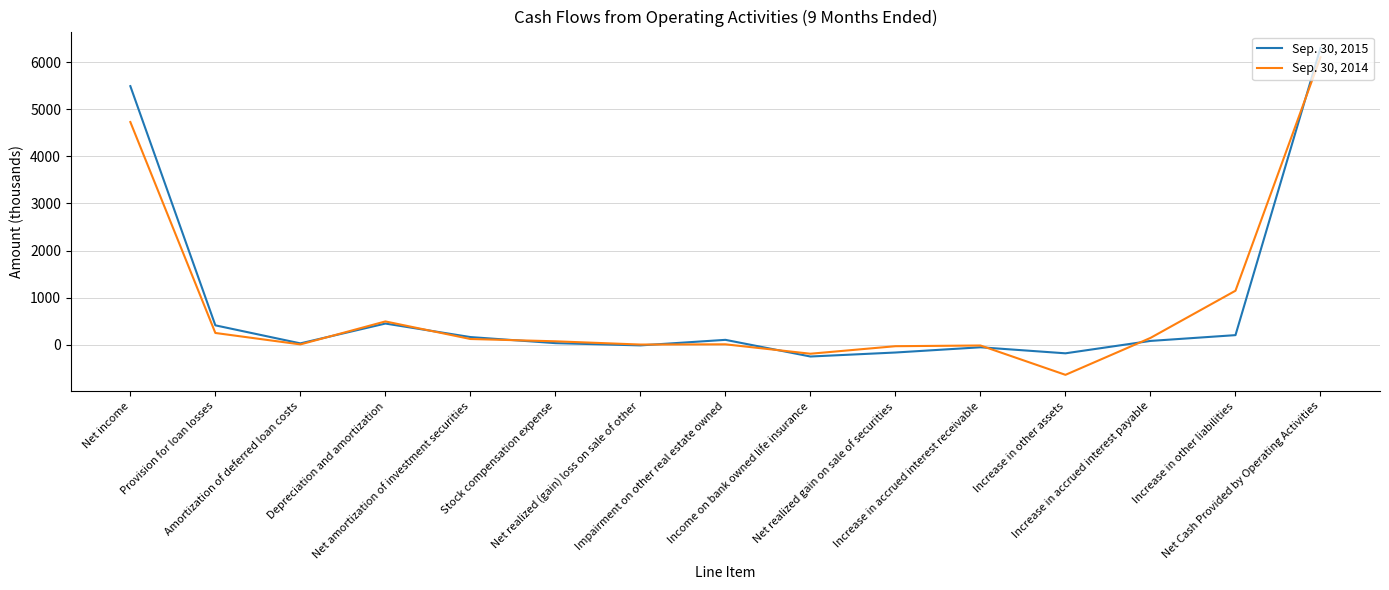

What are all the series names shown in the legend?

Sep. 30, 2015, Sep. 30, 2014